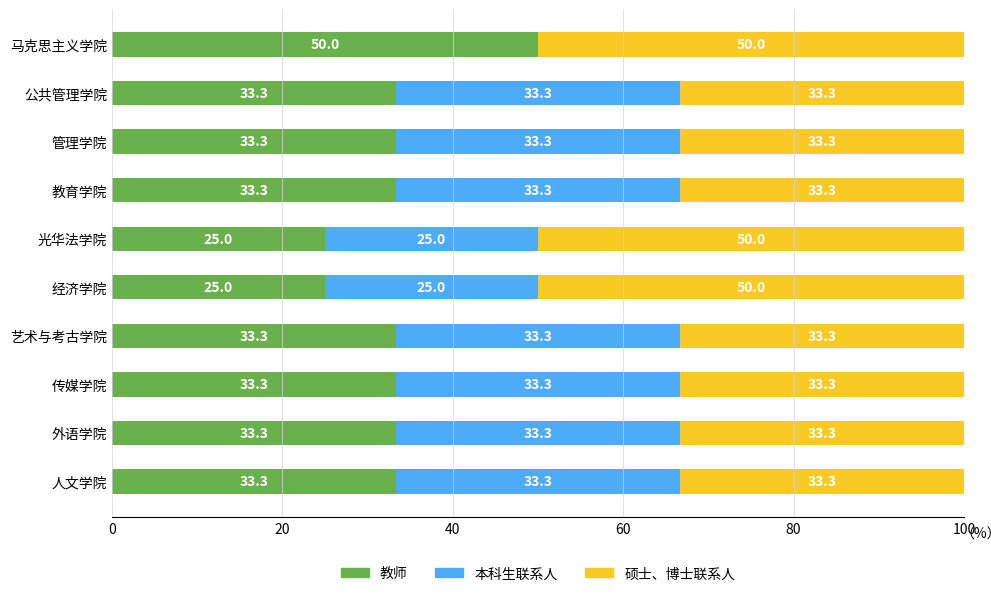

The value of 教师 at 教育学院 is 33.3. True or false?

True